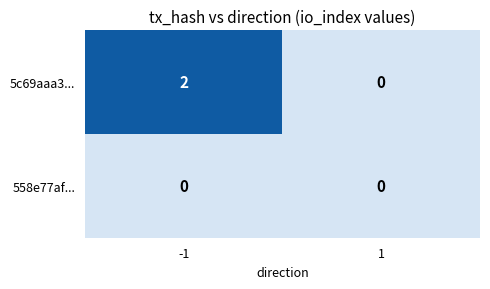

Is it true that 5c69aaa3... equals 2 at -1?

True